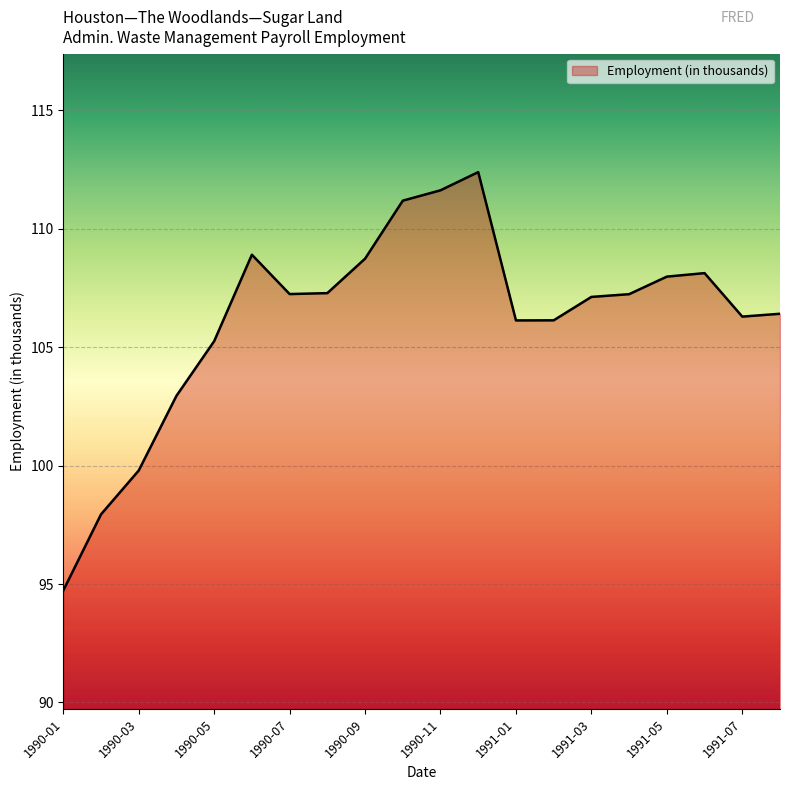

What is the minimum value shown in the chart?

94.7